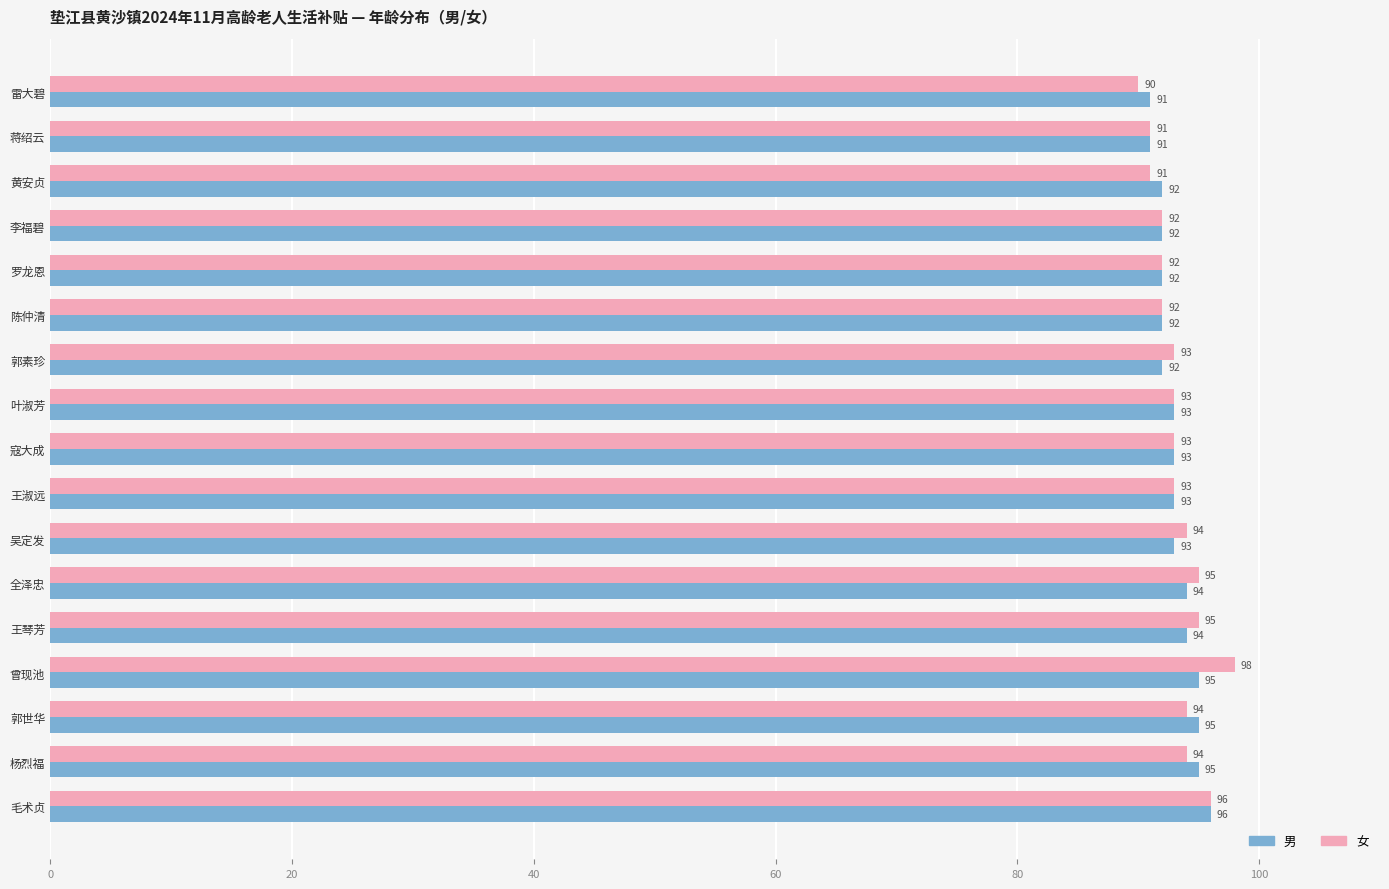

The value of 男 at 全泽忠 is 27. True or false?

False